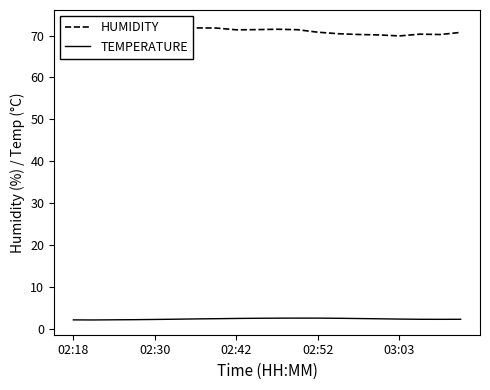

How many categories are shown in the chart?

20